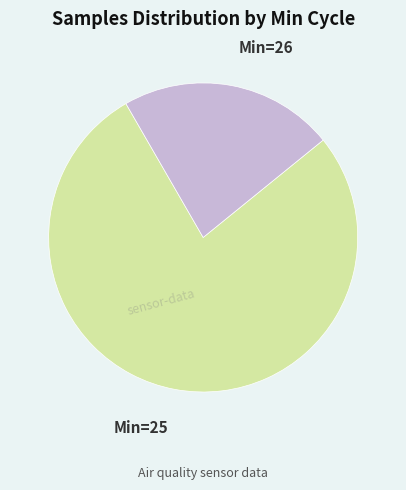

Does any single category account for the majority?

Yes